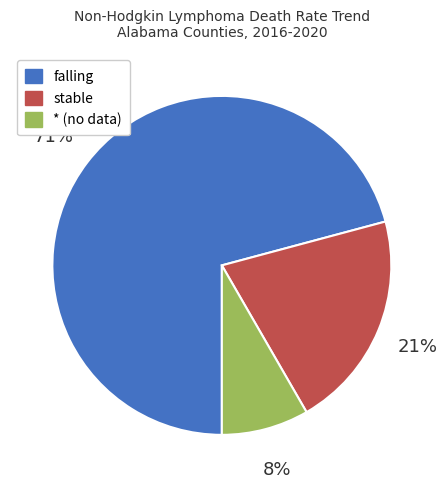

To the nearest percent, what is the average slice percentage?

33%